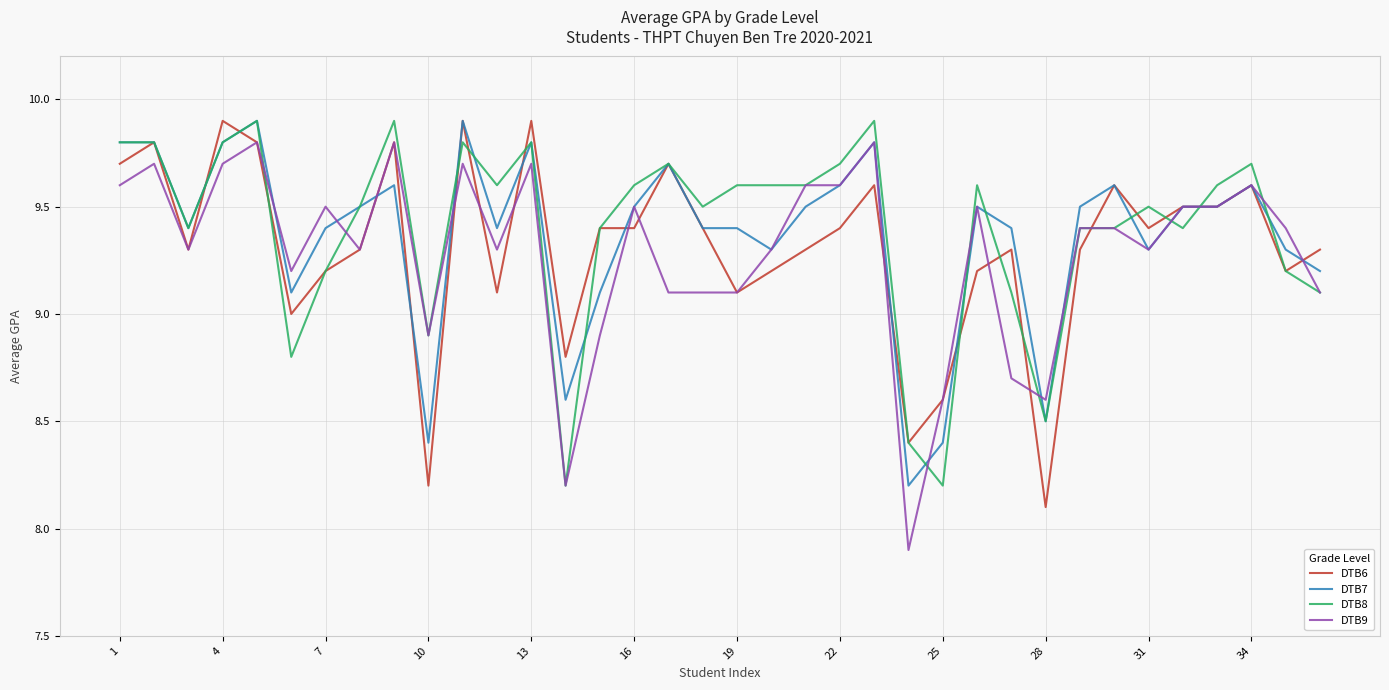

What is the minimum value for DTB9?

7.9